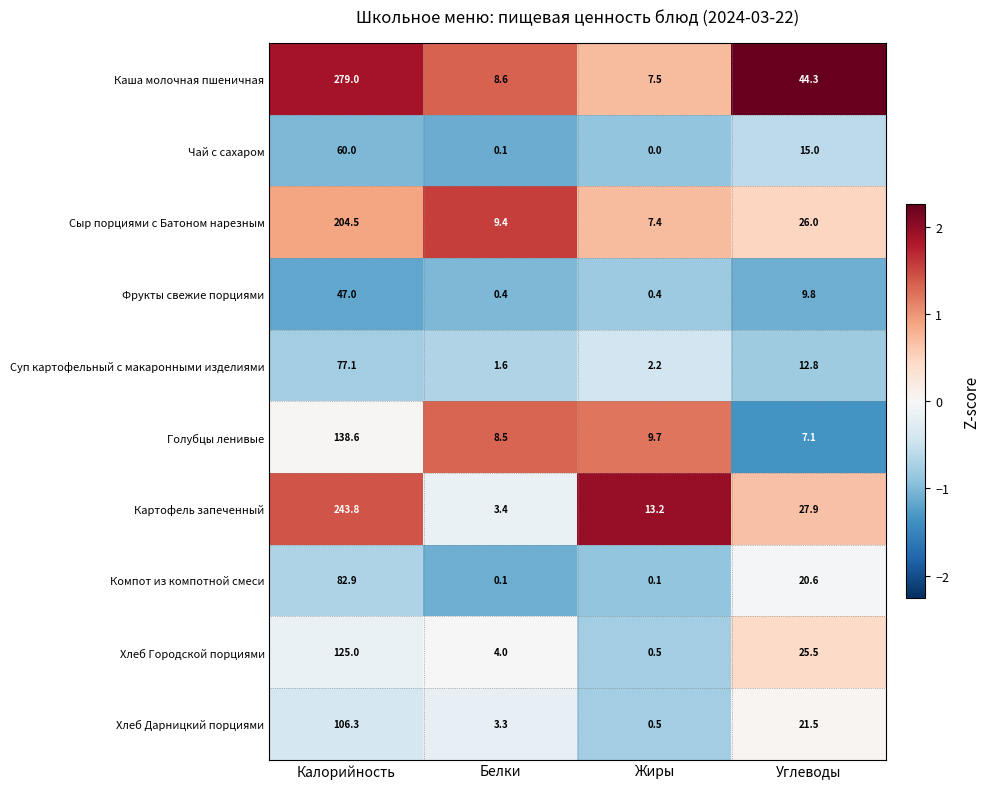

What is the average value of the Компот из компотной смеси series?

25.9